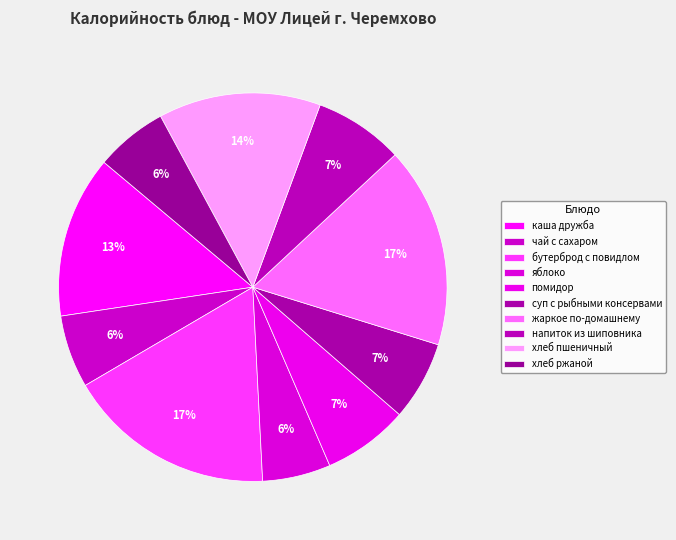

The хлеб пшеничный slice represents 23% of the pie. True or false?

False